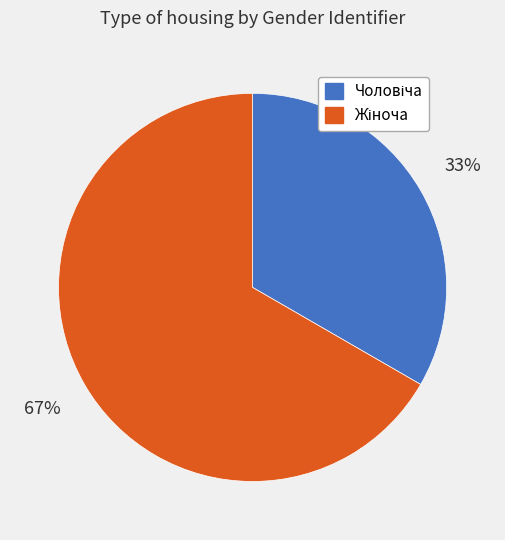

Is there any slice that represents more than half of the pie?

Yes